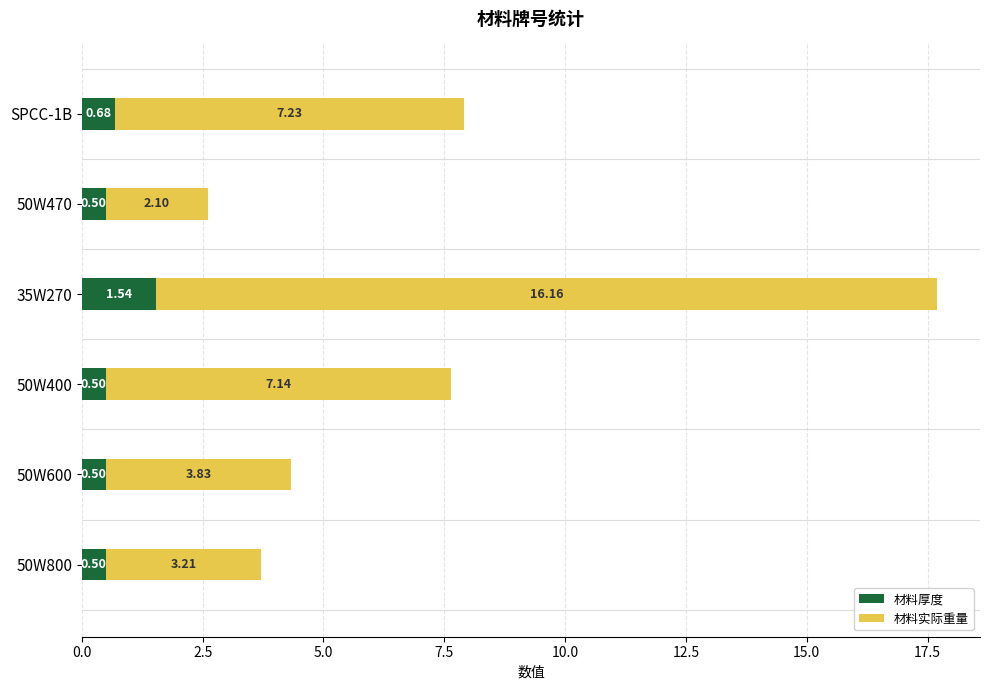

What is the total value across all series at 35W270?

17.7